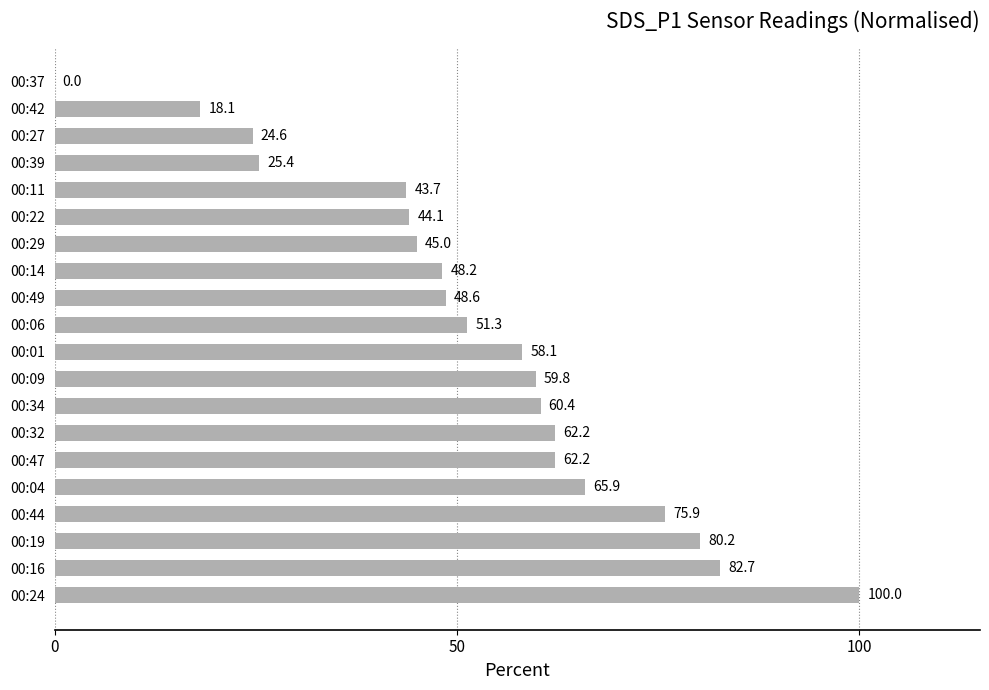

What is the maximum value shown in the chart?

100.0